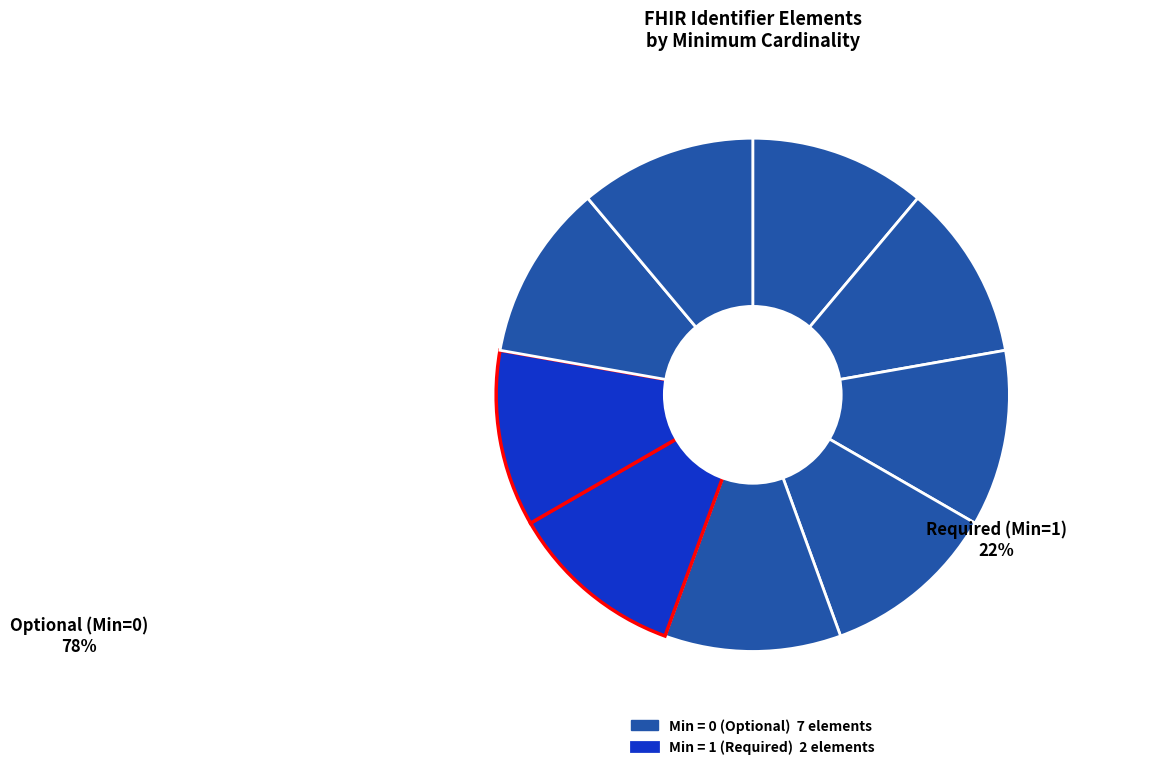

Is it true that Identifier.assigner is 11% of the pie?

True